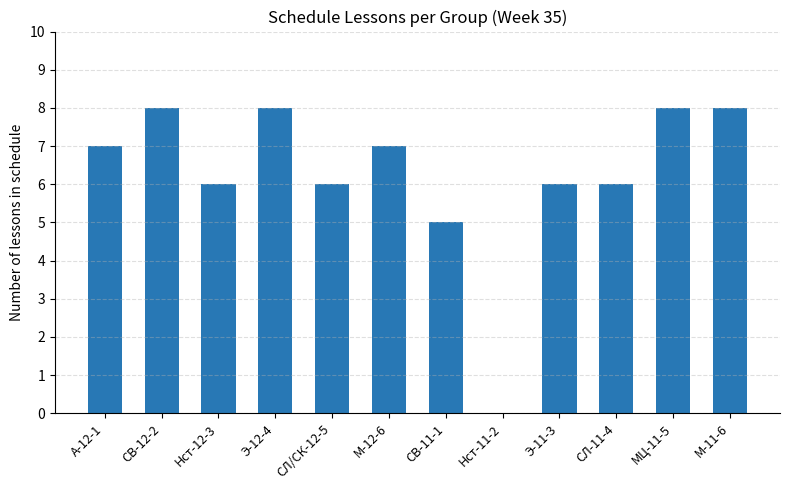

Are the bars horizontal?

No